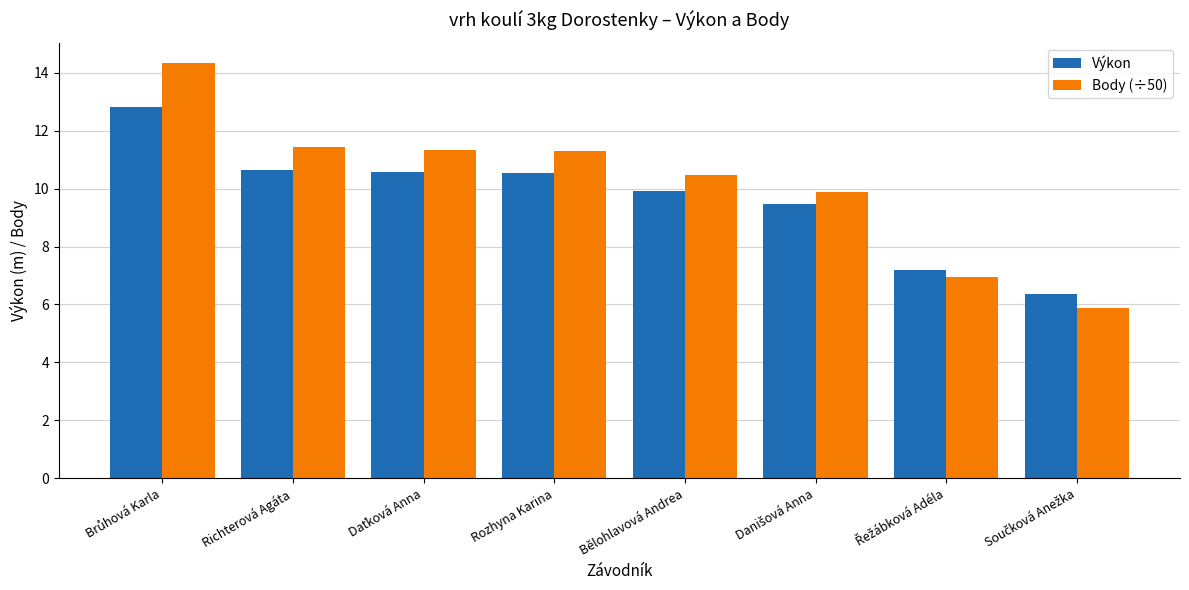

How many values in the Body (÷50) series exceed 11?

4